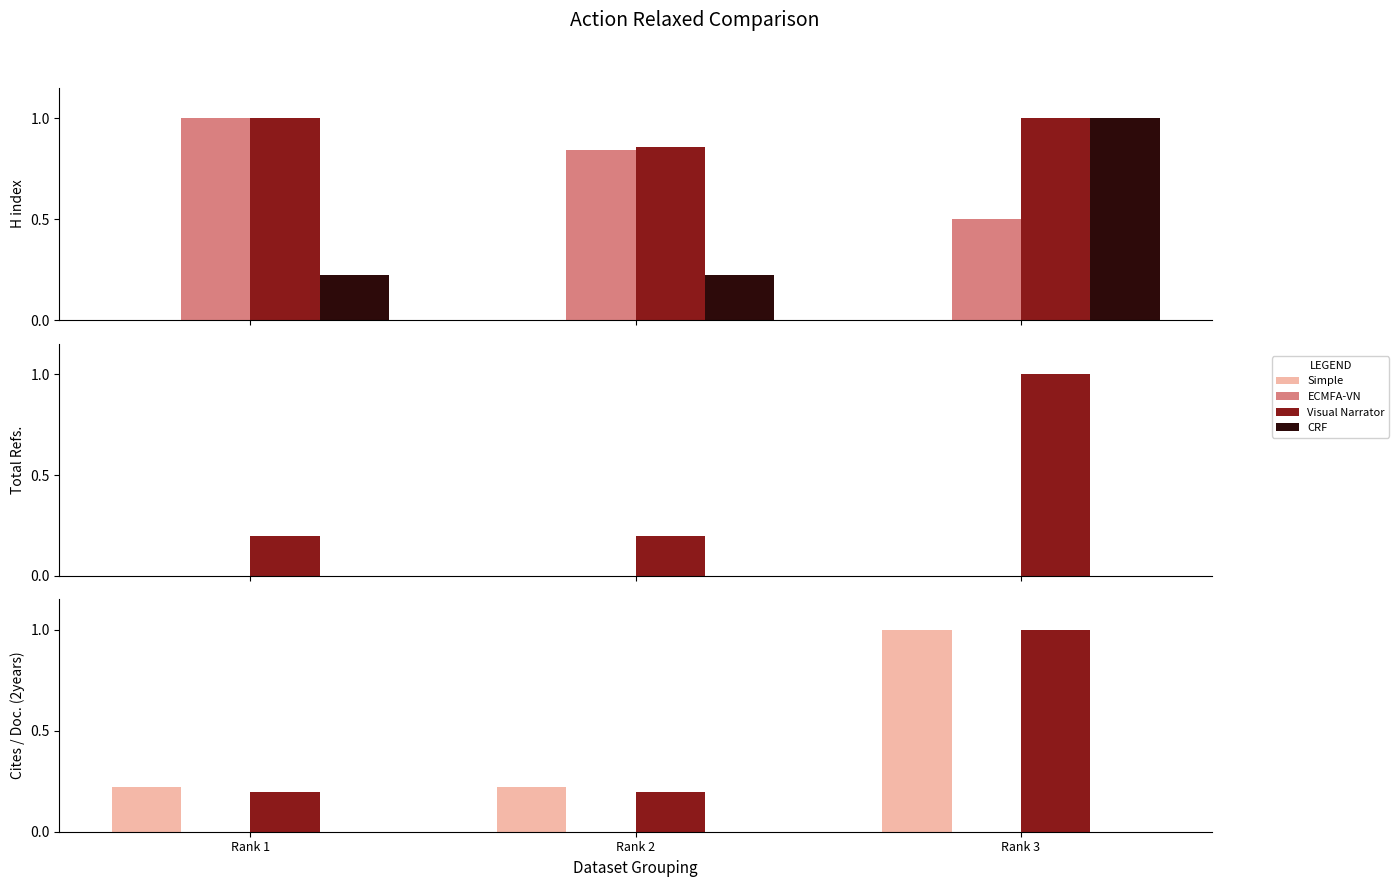

Read the CRF value at Rank 3.

1.0